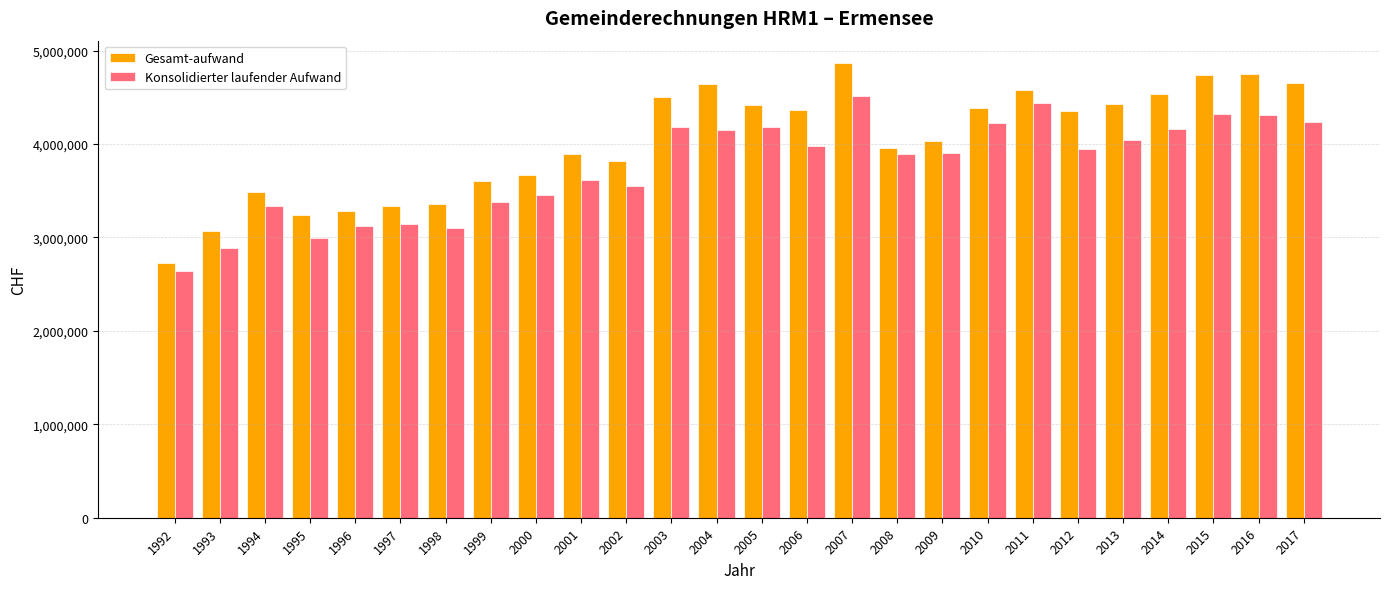

What value does the Gesamt-aufwand series have at 1994, to the nearest 50?

3483500